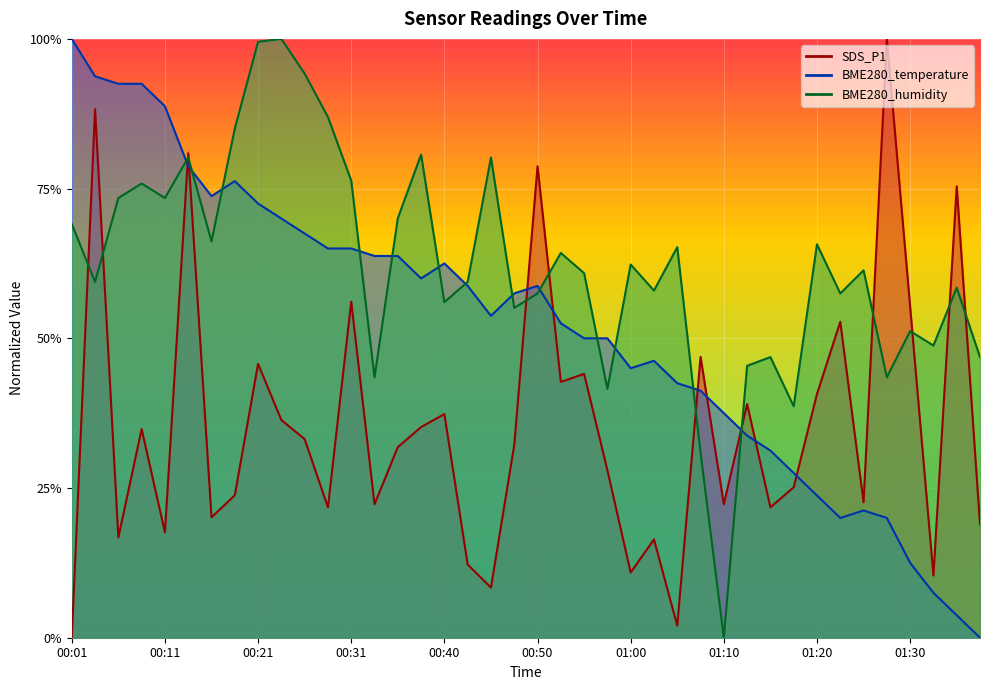

How many lines are shown in the chart?

3